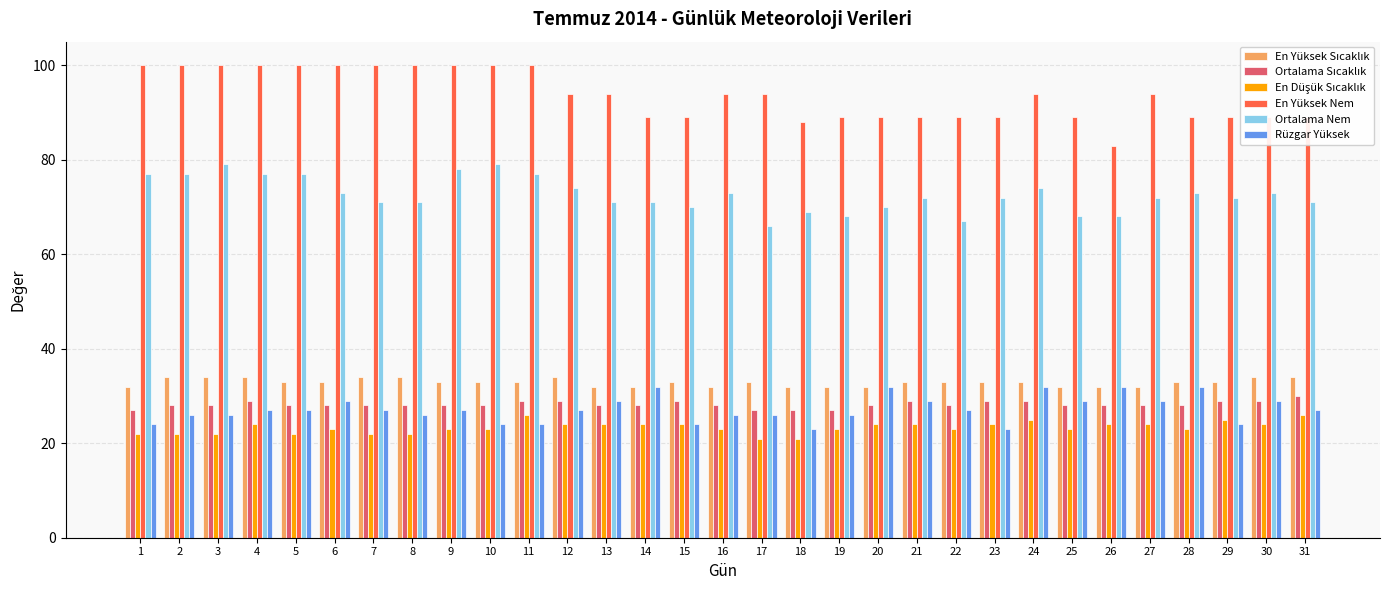

What is the sum of all En Yüksek Nem values?

2903